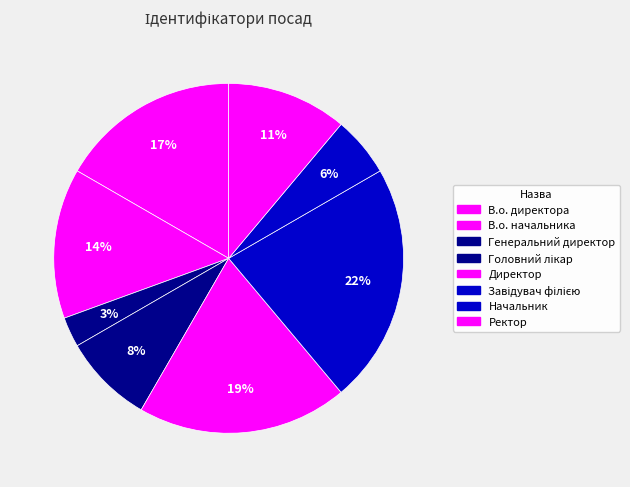

The В.о. начальника slice represents 14% of the pie. True or false?

True